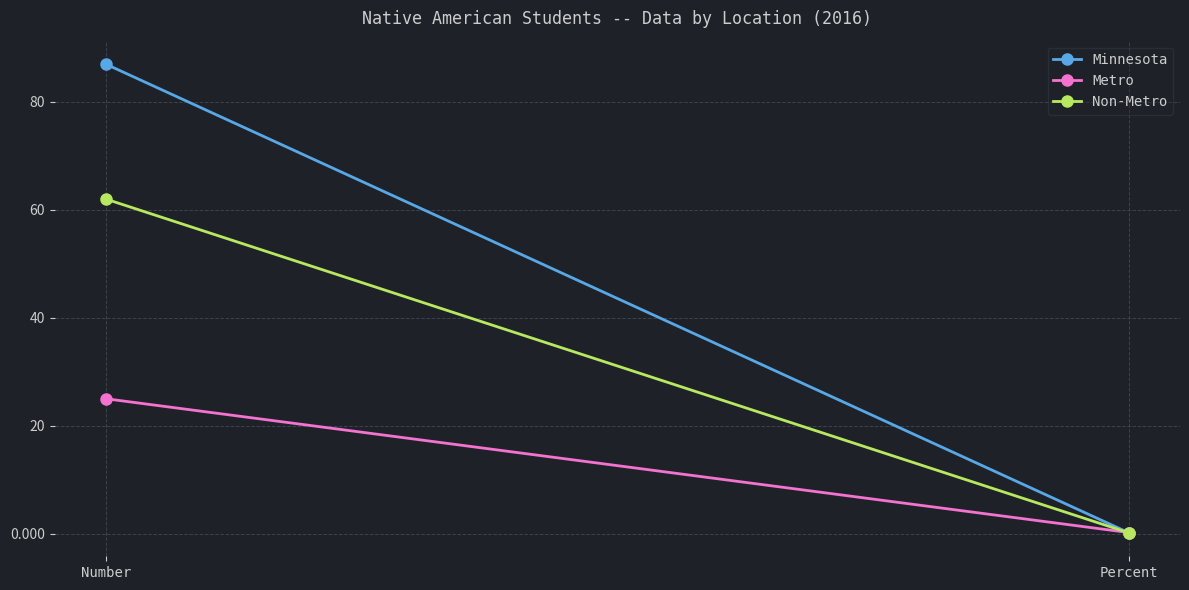

The value of Minnesota at Number is 142.1. True or false?

False